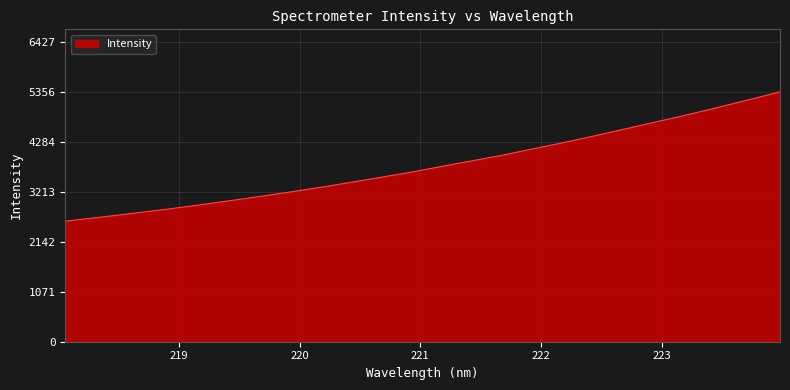

How many lines are shown in the chart?

1